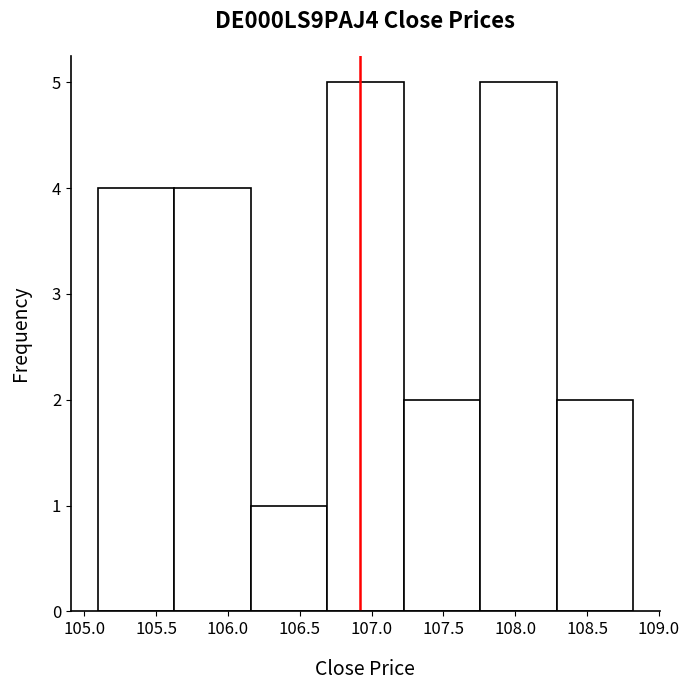

Reading left to right, transcribe this chart: for each bar, give the range it covers on the x-axis and its height. Neither the bar edges nor the heights are printed on the chart, so give them approximately, as read against the axes.

105.10 to 105.65: 4
105.65 to 106.15: 4
106.15 to 106.70: 1
106.70 to 107.20: 5
107.20 to 107.75: 2
107.75 to 108.30: 5
108.30 to 108.80: 2